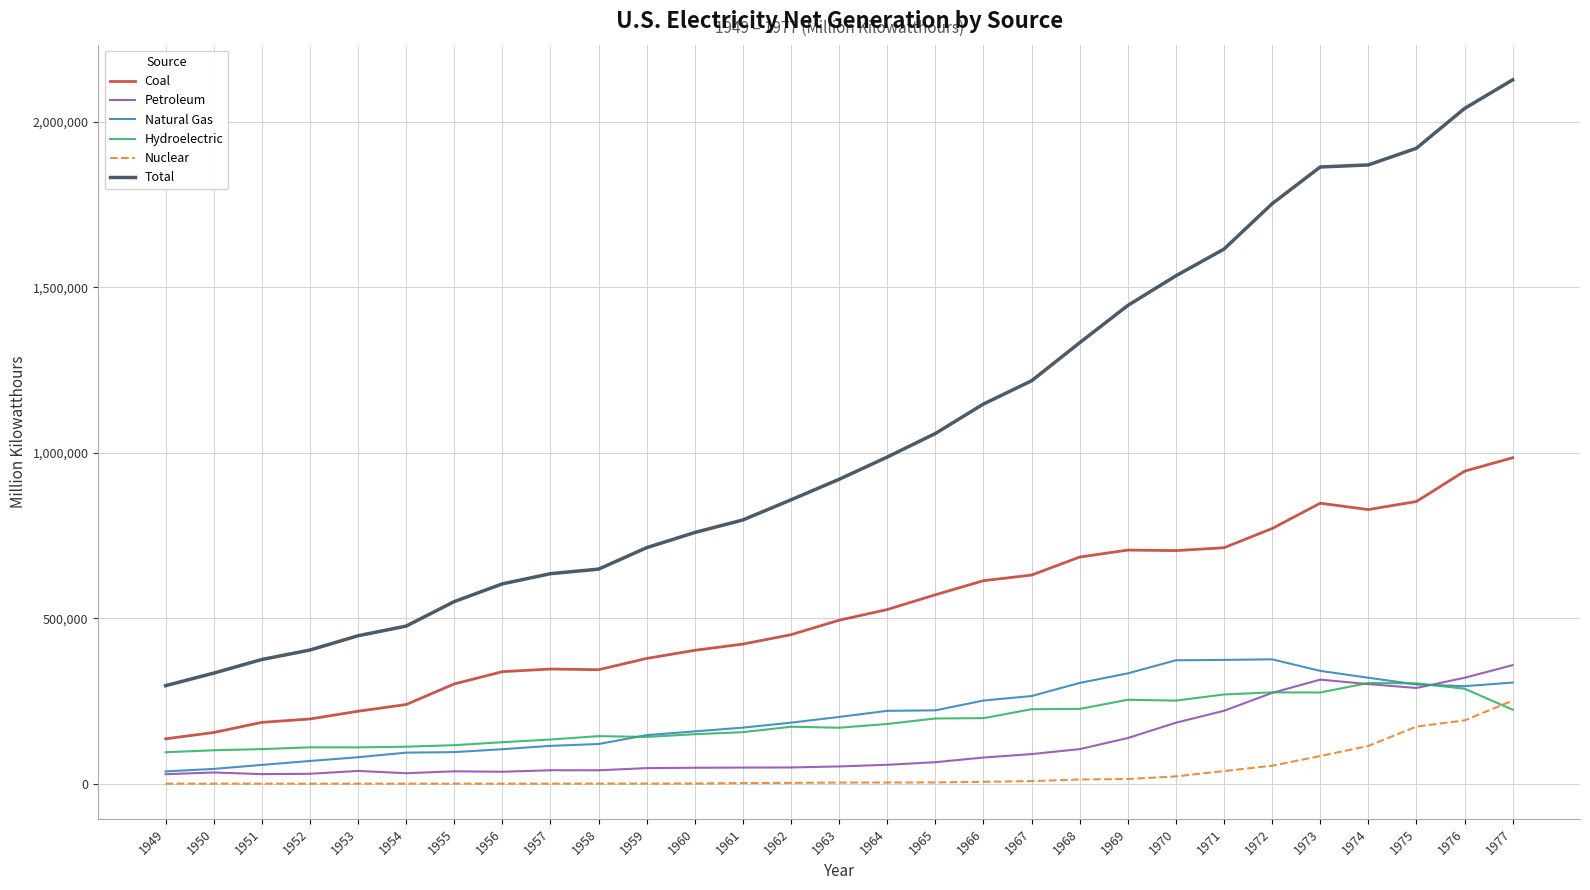

The value of Hydroelectric at 1956 is 125237. True or false?

True